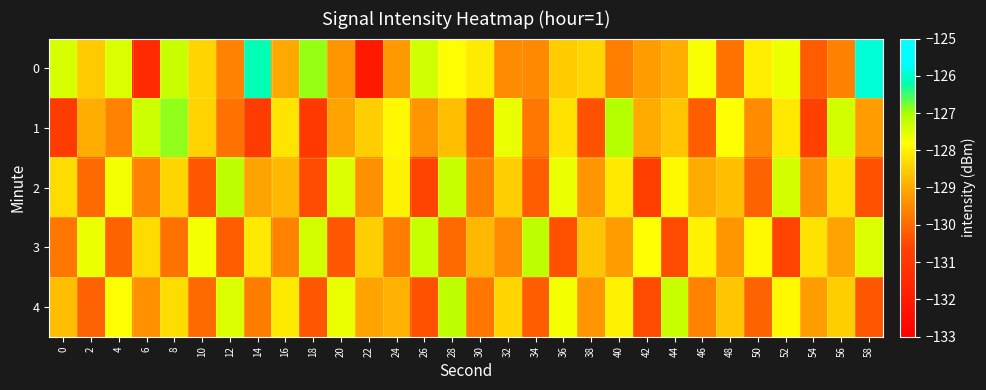

How many distinct data groups are displayed?

5